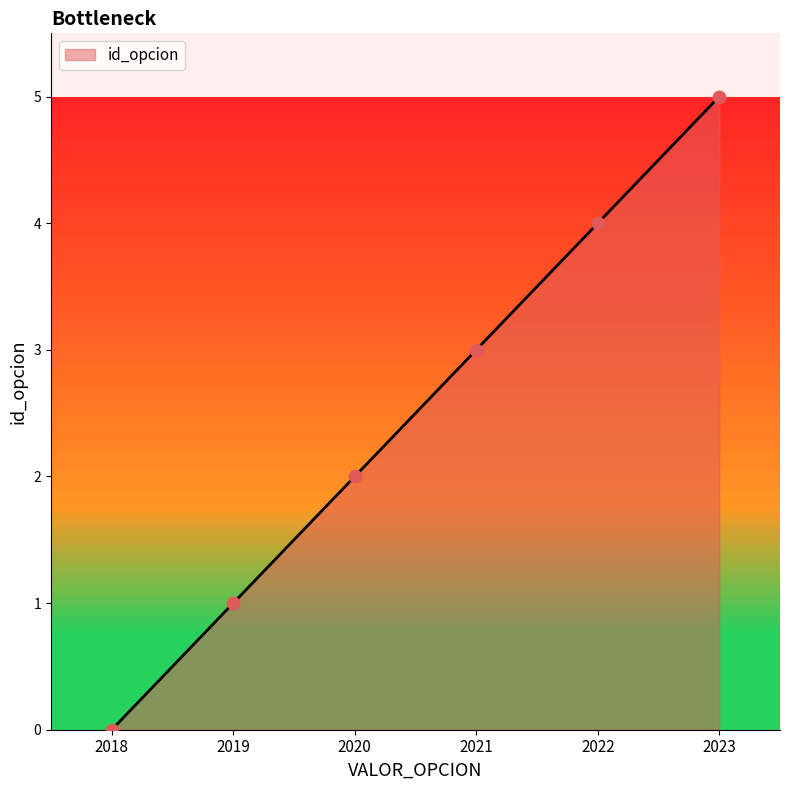

Which has a higher value, 2022 or 2020?

2022